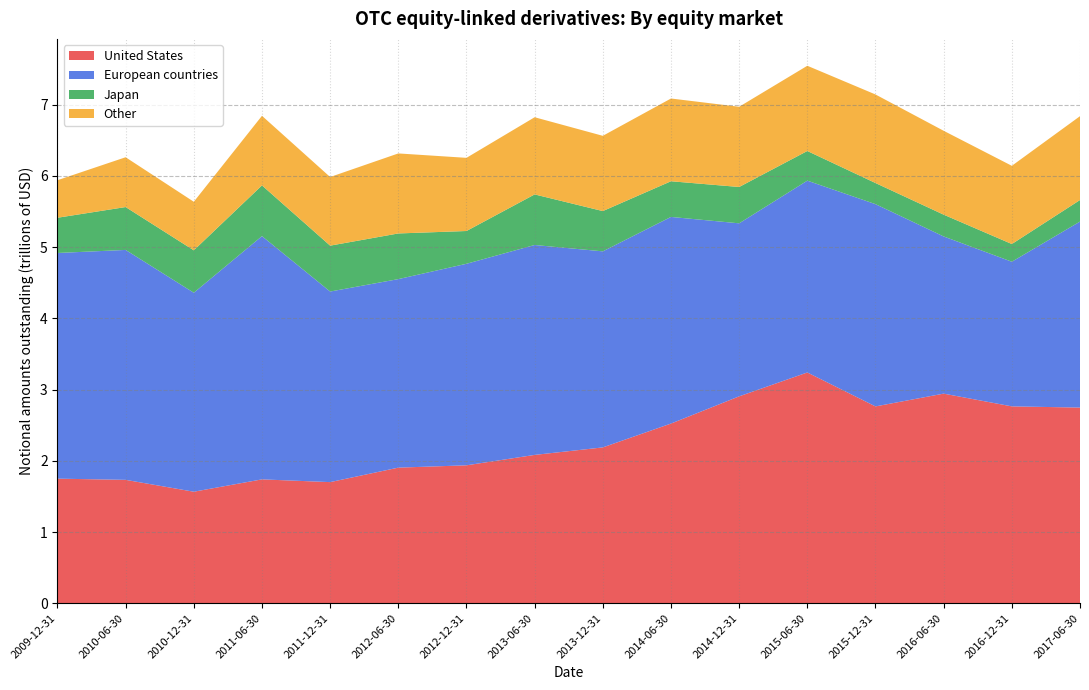

Reading left to right, what are all the values shown in this chart?

United States: 1.7	1.7	1.6	1.7	1.7	1.9	1.9	2.1	2.2	2.5	2.9	3.2	2.8	2.9	2.8	2.7
European countries: 3.2	3.2	2.8	3.4	2.7	2.6	2.8	2.9	2.8	2.9	2.4	2.7	2.8	2.2	2.0	2.6
Japan: 0.5	0.6	0.6	0.7	0.6	0.6	0.5	0.7	0.6	0.5	0.5	0.4	0.3	0.3	0.2	0.3
Other: 0.5	0.7	0.7	1.0	1.0	1.1	1.0	1.1	1.1	1.2	1.1	1.2	1.2	1.2	1.1	1.2